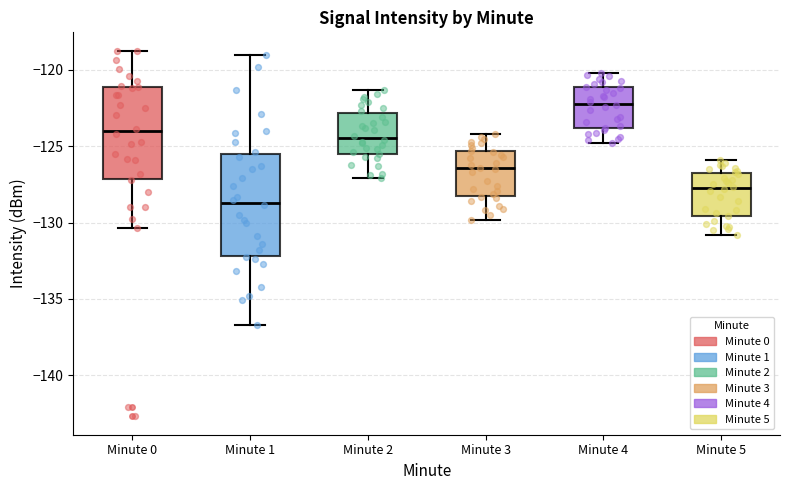

Reading left to right, read every box against the y-axis: the position of its median line, the range the box covers, and the ends of its whiskers. The values are not printed on the chart, so give them approximately, as read against the axis.

Minute 0: median -124.0, box -127.0 to -121.0, whiskers -130.5 to -118.5
Minute 1: median -128.5, box -132.0 to -125.5, whiskers -136.5 to -119.0
Minute 2: median -124.5, box -125.5 to -123.0, whiskers -127.0 to -121.5
Minute 3: median -126.5, box -128.0 to -125.5, whiskers -130.0 to -124.0
Minute 4: median -122.0, box -124.0 to -121.0, whiskers -125.0 to -120.0
Minute 5: median -127.5, box -129.5 to -126.5, whiskers -131.0 to -126.0